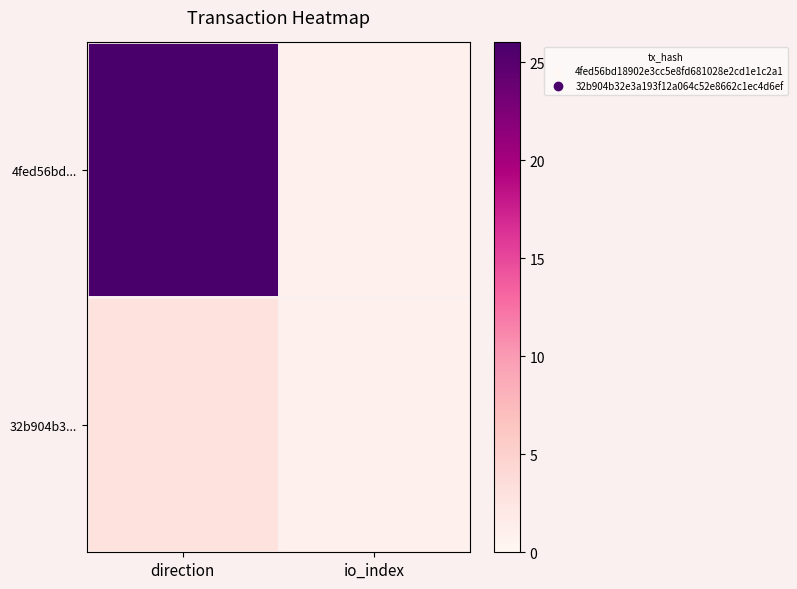

What is the total value across all series at direction?

29